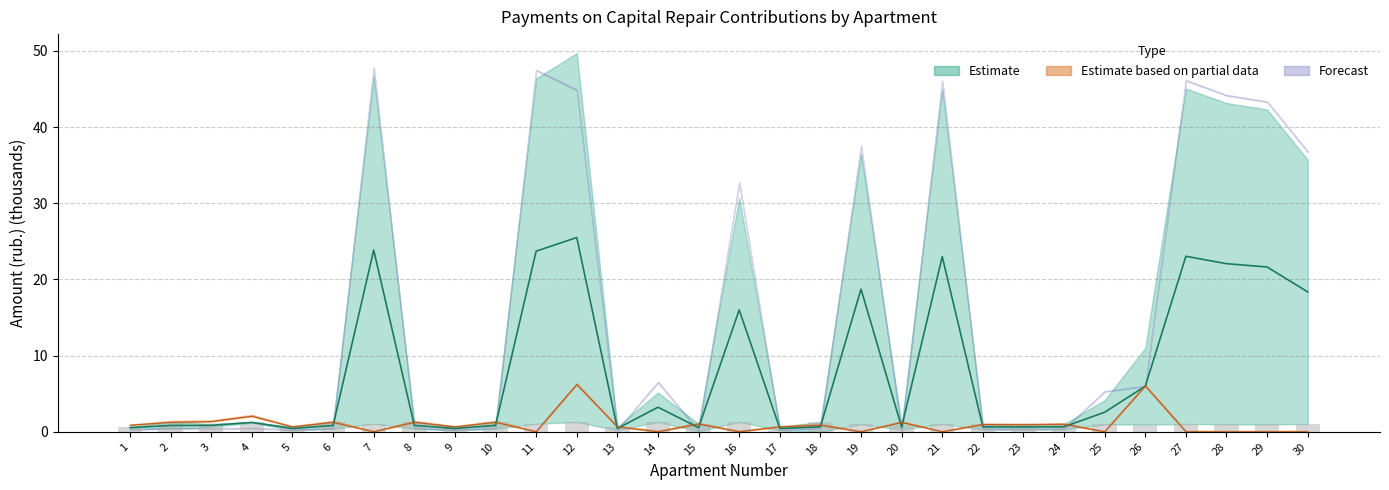

True or false: zadolzhennost has a value of 1.0 at 22.

False